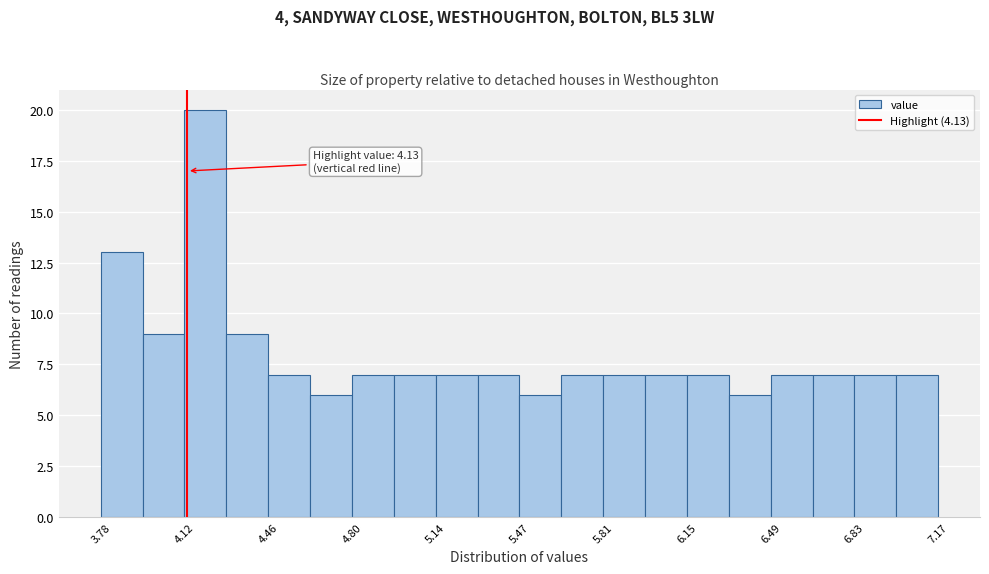

Read against the x-axis, roughly where is the centre of the tallest bar?

4.20